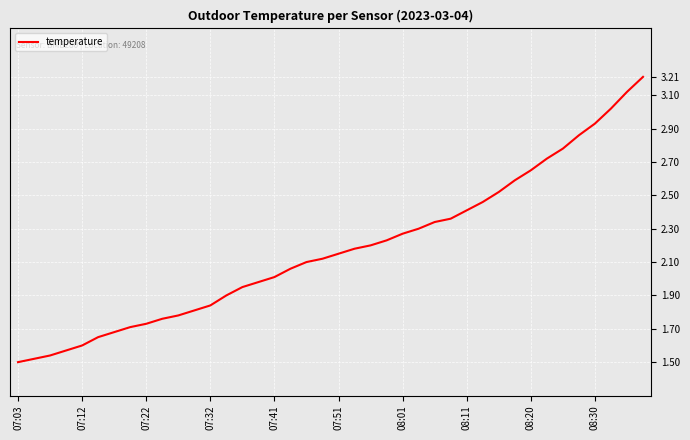

How many distinct data groups are displayed?

1